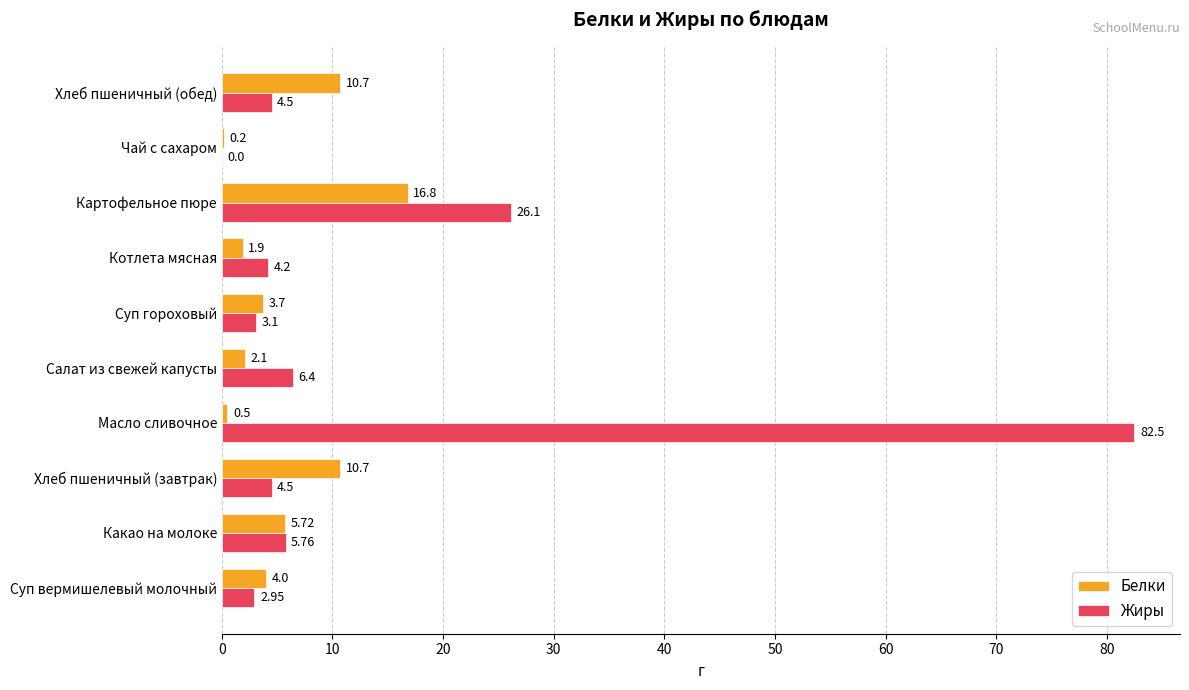

What is the sum of all Белки values?

56.3